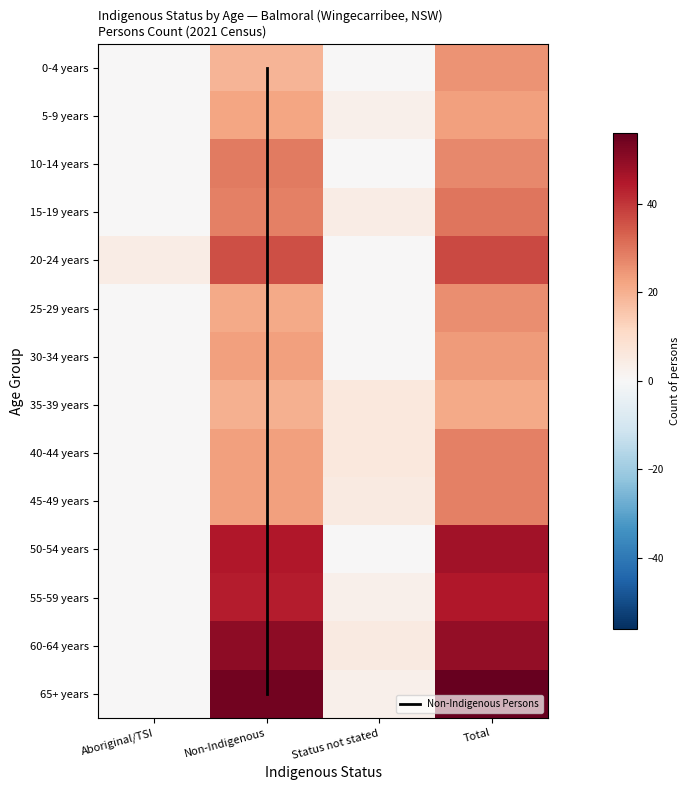

Count the 40-44 years values in the range 6 to 28.

3